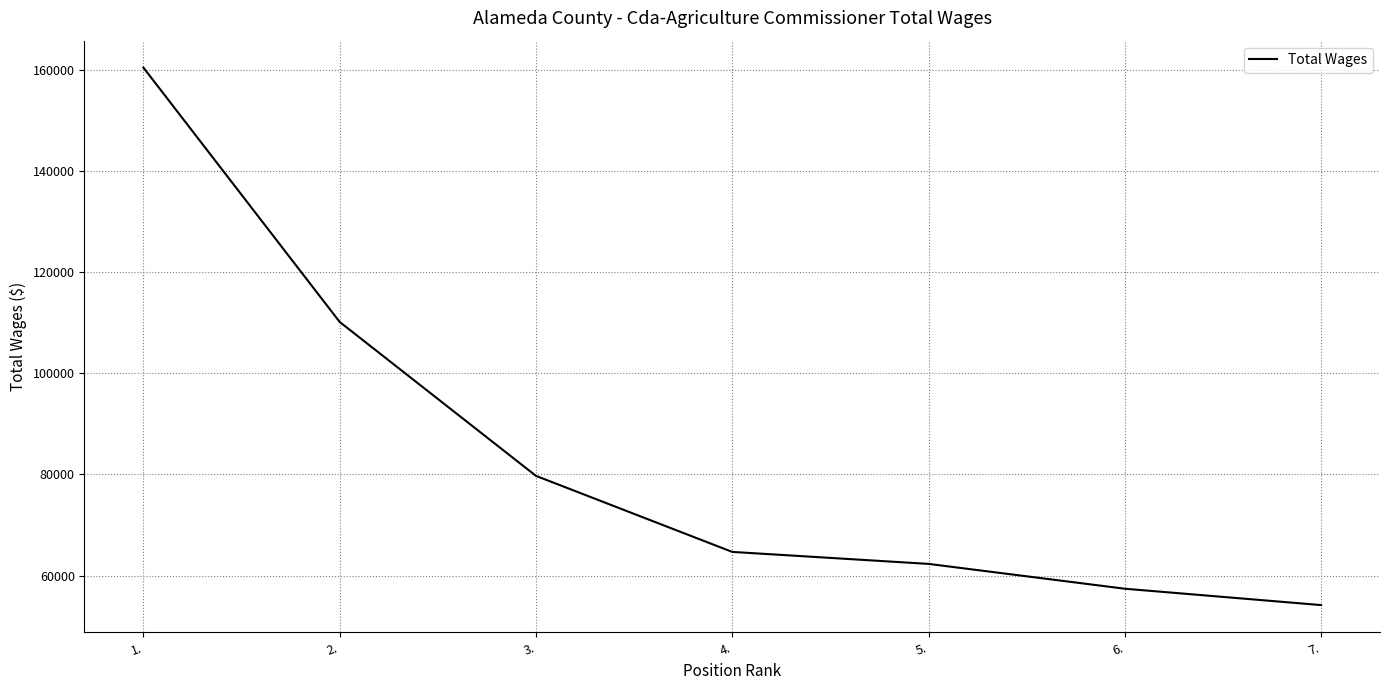

What is the difference between the values at 7. and 1.?

106383